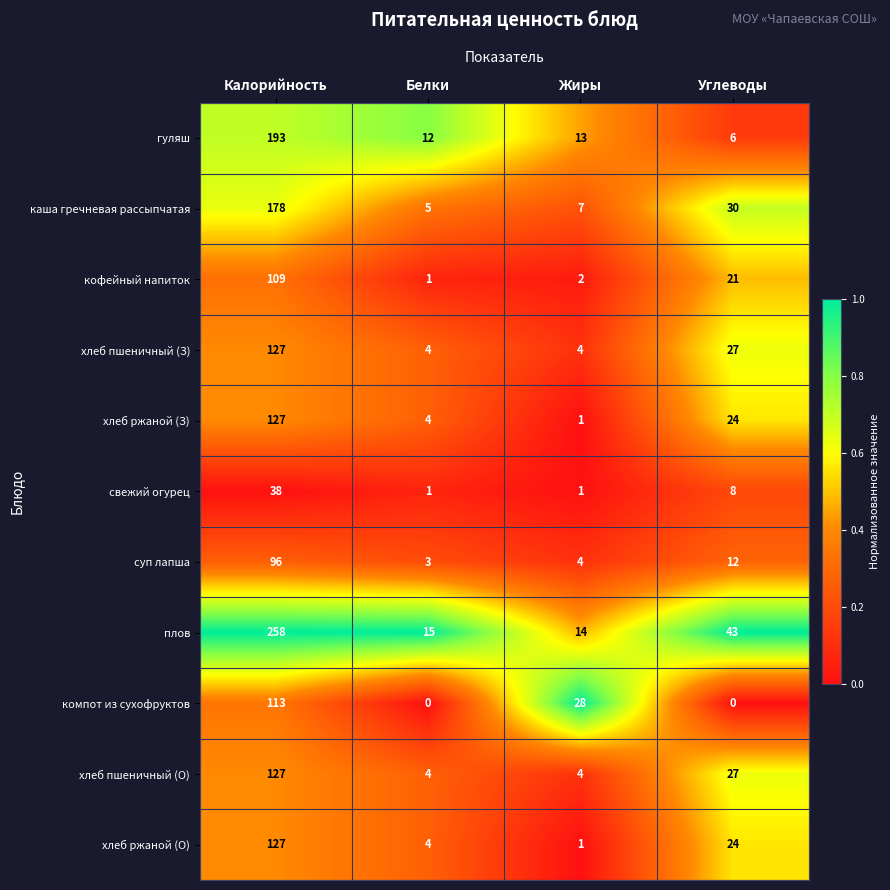

At which label is хлеб ржаной (О) closest to 64?

Углеводы